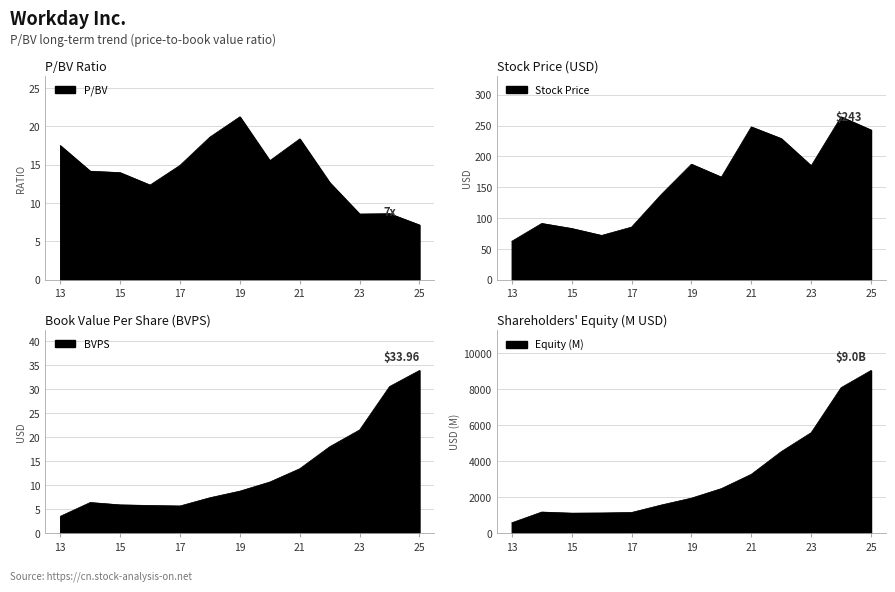

Reading left to right, extract all data points from this chart.

P/BV: 17.5	14.2	14.0	12.4	14.9	18.6	21.3	15.5	18.4	12.7	8.6	8.6	7.2
Stock Price: 62.5	91.4	83.3	72.0	85.5	138.8	187.5	166.6	248.0	229.1	184.9	264.3	242.9
BVPS: 3.6	6.5	6.0	5.8	5.7	7.5	8.8	10.7	13.5	18.1	21.6	30.6	34.0
Equity (M): 592.0	1187.0	1126.0	1136.0	1163.0	1580.0	1958.0	2487.0	3278.0	4535.0	5586.0	8082.0	9034.0